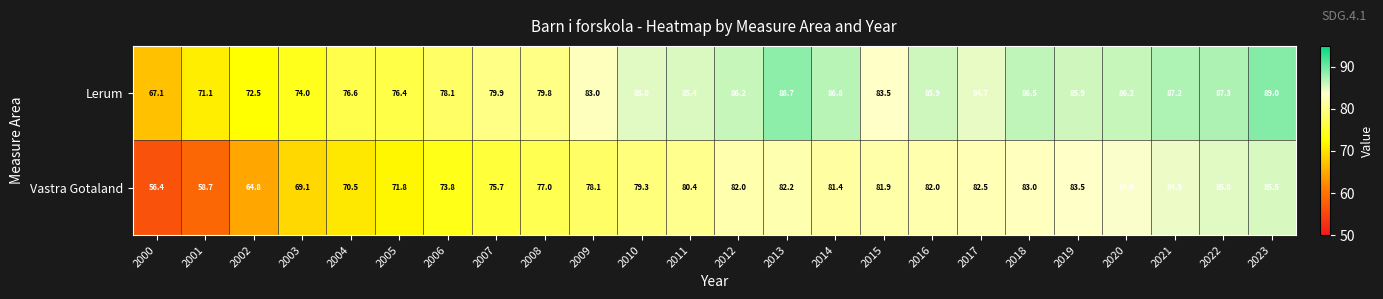

The Lerum series shows 86.5 at 2018. True or false?

True